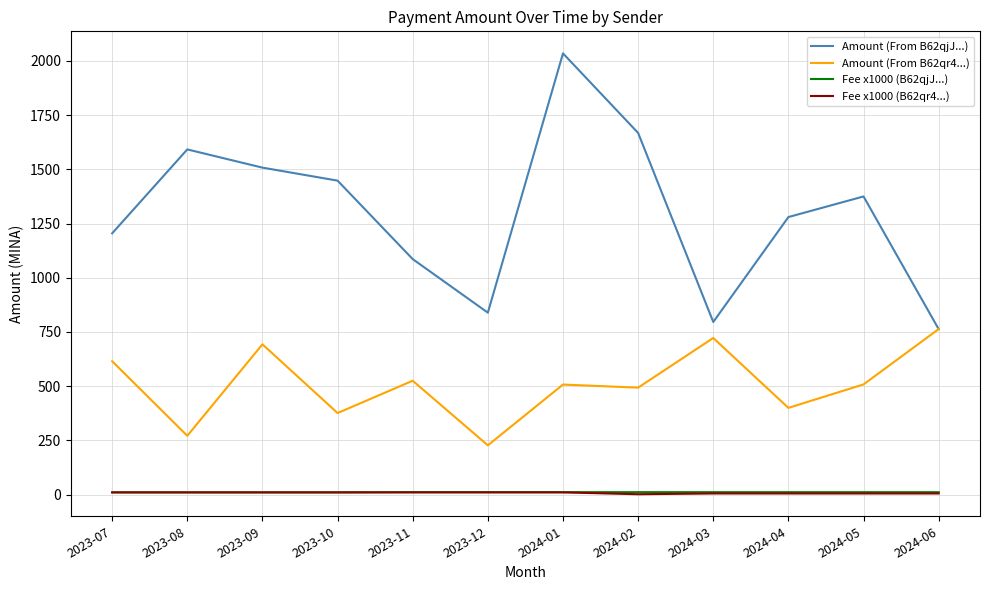

Which series has the largest range (max minus min)?

Amount (From B62qjJ...)